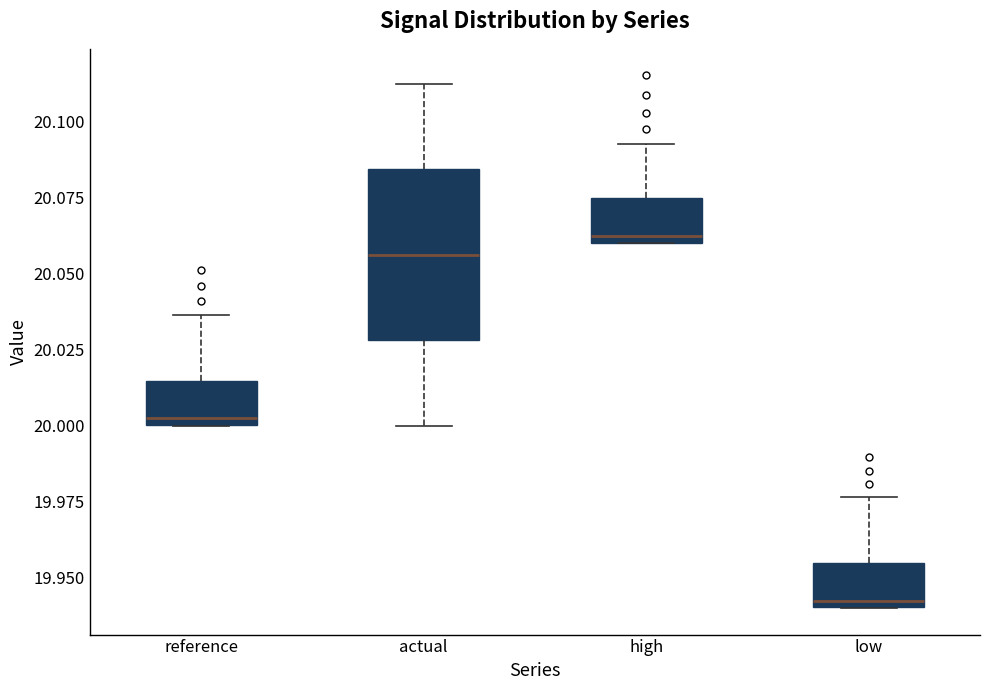

Which box's median line is the highest?

high